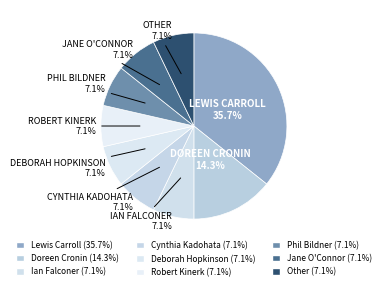

True or false: Other accounts for 1% of the total.

False